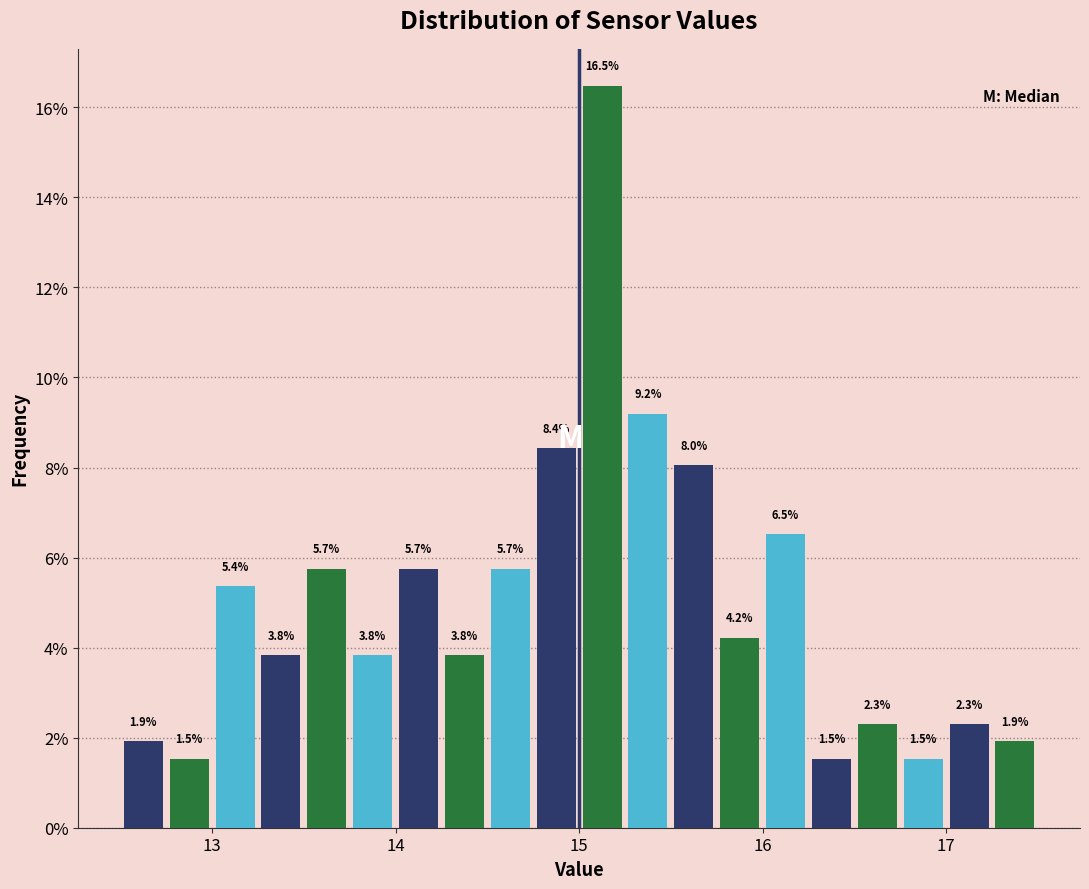

Around what value on the x-axis is the tallest bar? Give the approximate position of its centre, as read against the axis.

15.1